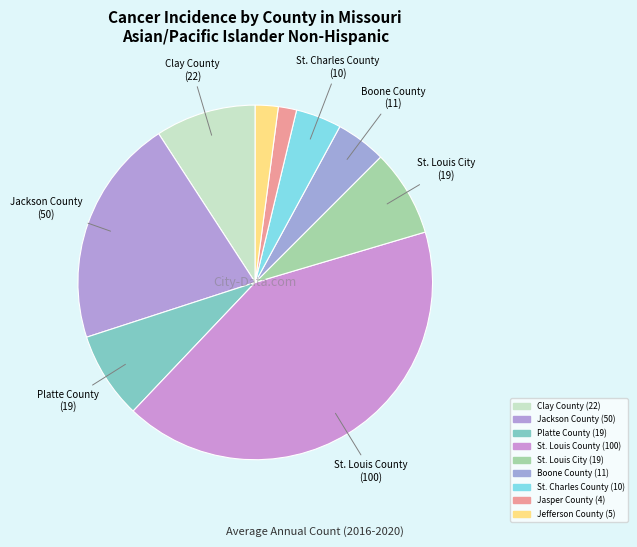

Which has a higher value, Jefferson County or Boone County?

Boone County